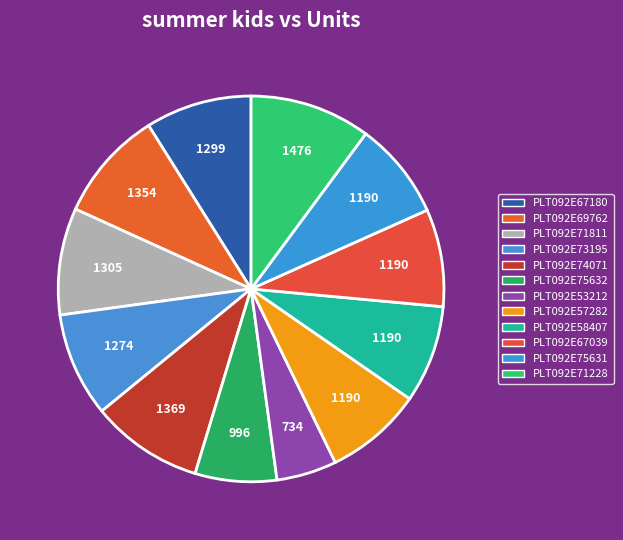

What is the change in value from PLT092E69762 to PLT092E57282?

-164